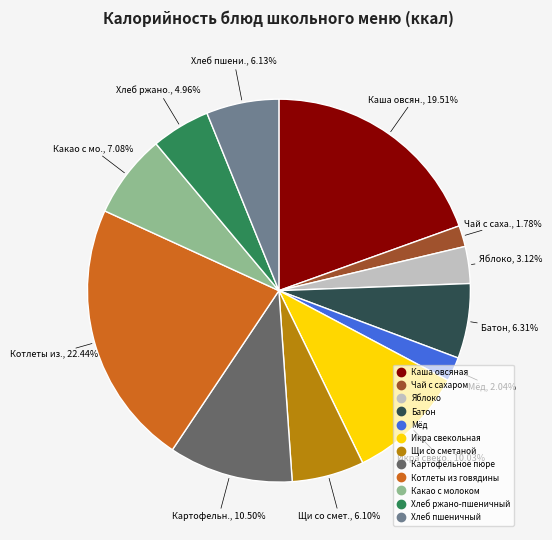

Combined, what portion of the pie is Каша овсяная and Щи со сметаной?

25.6%